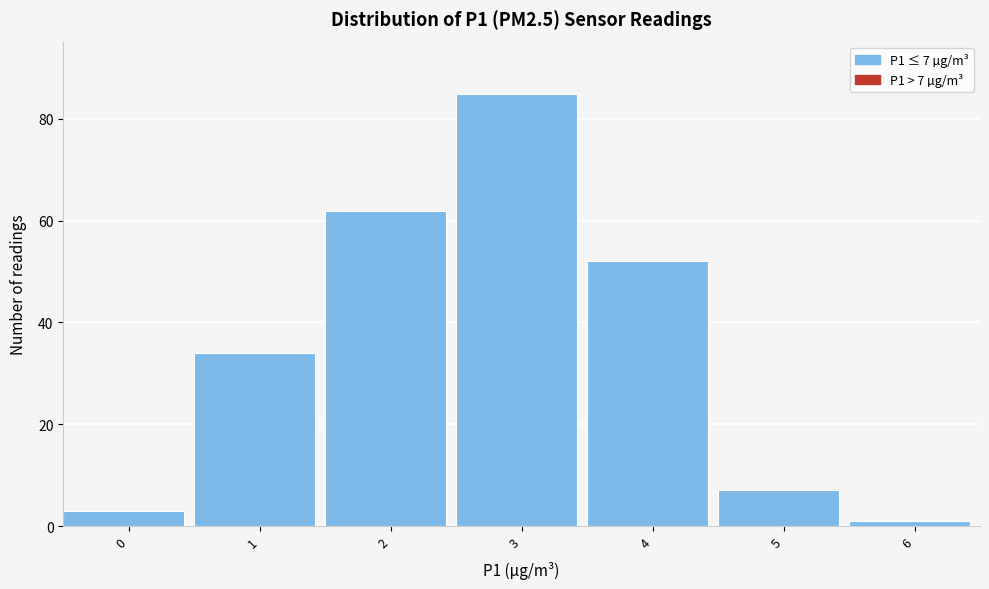

Reading left to right, list all the values displayed in this chart.

0=3	1=34	2=62	3=85	4=52	5=7	6=1